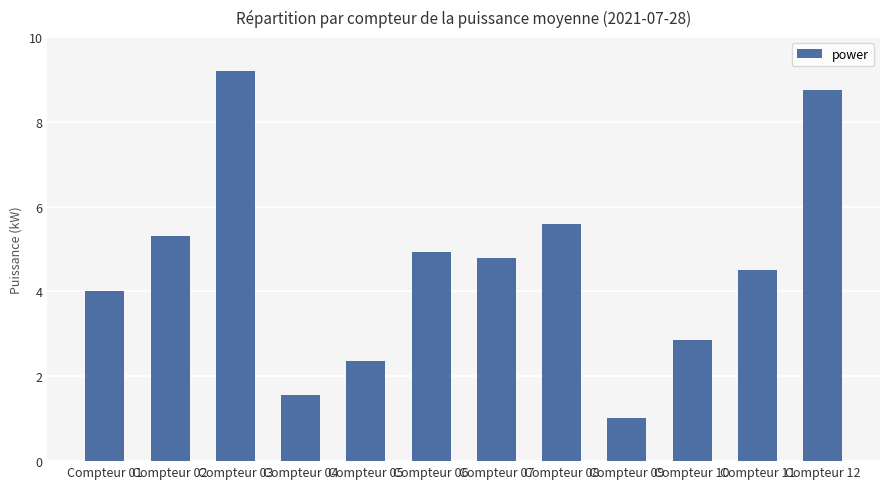

List the labels in order of value, largest first.

Compteur 03, Compteur 12, Compteur 08, Compteur 02, Compteur 06, Compteur 07, Compteur 11, Compteur 01, Compteur 10, Compteur 05, Compteur 04, Compteur 09